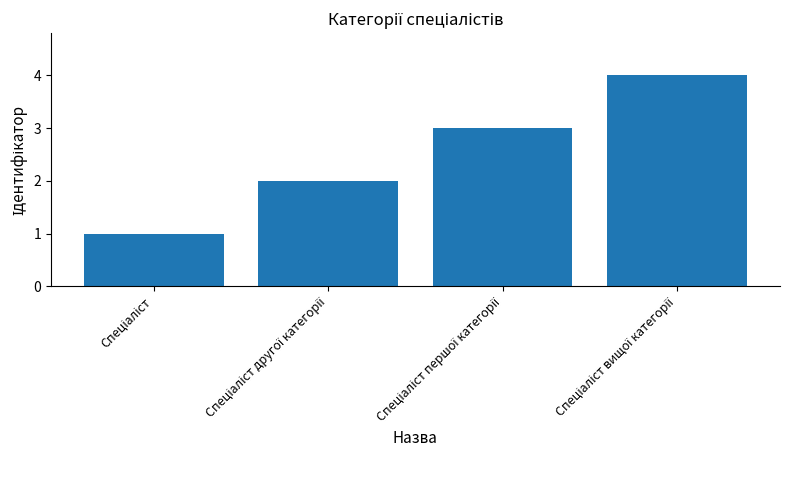

How many data points are less than 3?

2